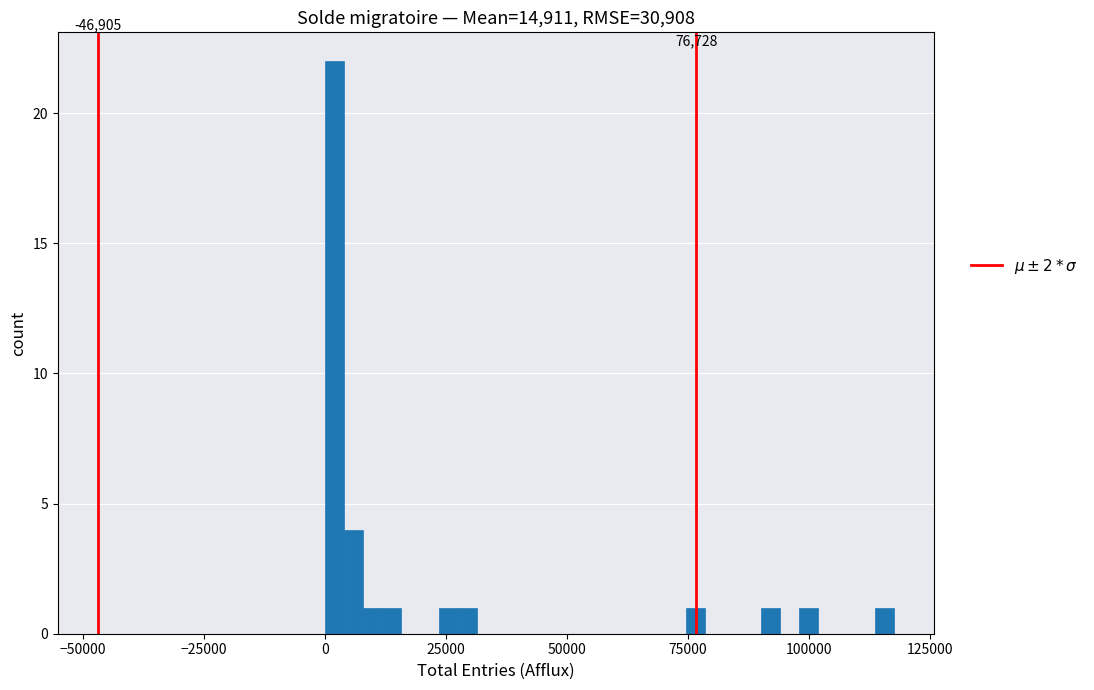

Around what value on the x-axis is the tallest bar? Give the approximate position of its centre, as read against the axis.

0